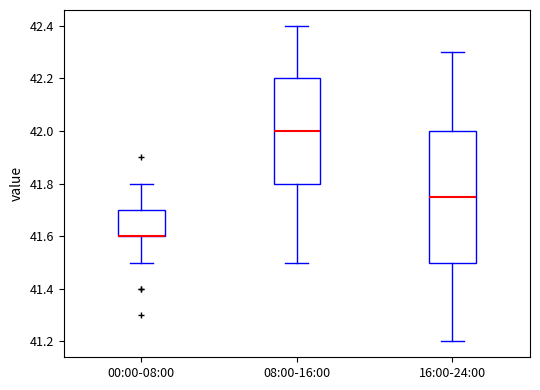

Where does the median line of the box for 16:00-24:00 sit on the y-axis? The values are not printed on the chart, so give them approximately, as read against the axis.

41.76